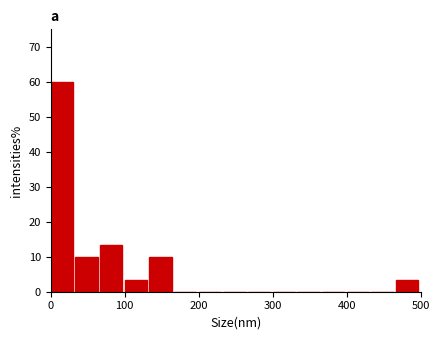

Around what value on the x-axis is the tallest bar? Give the approximate position of its centre, as read against the axis.

20